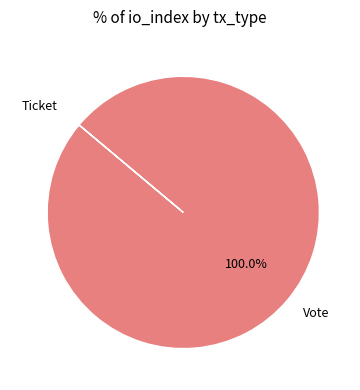

Is there a majority slice in this chart?

Yes